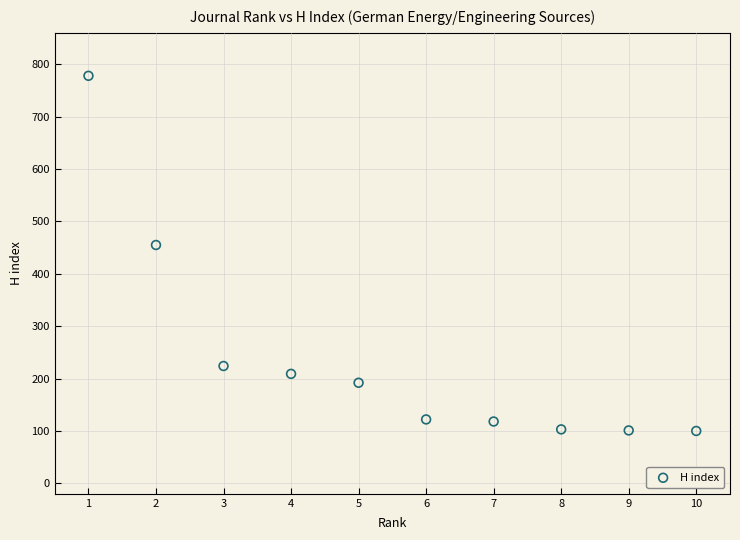

What Y value in the scatter plot is closest to 439?

455